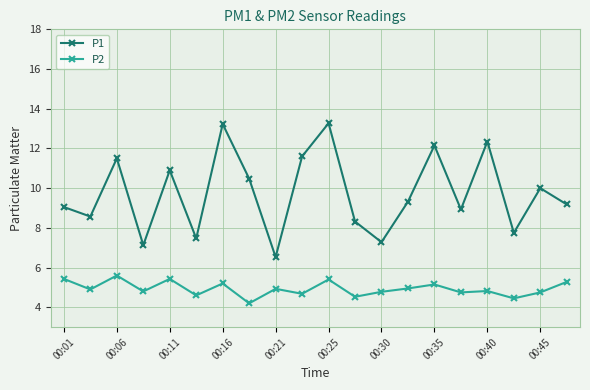

What is the smallest value displayed?

4.2